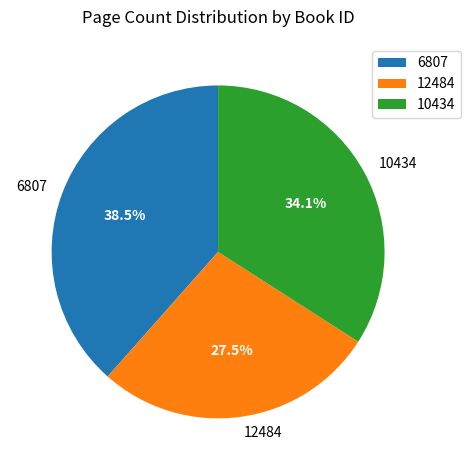

To the nearest percent, what is the combined percentage of 12484 and 6807?

66%